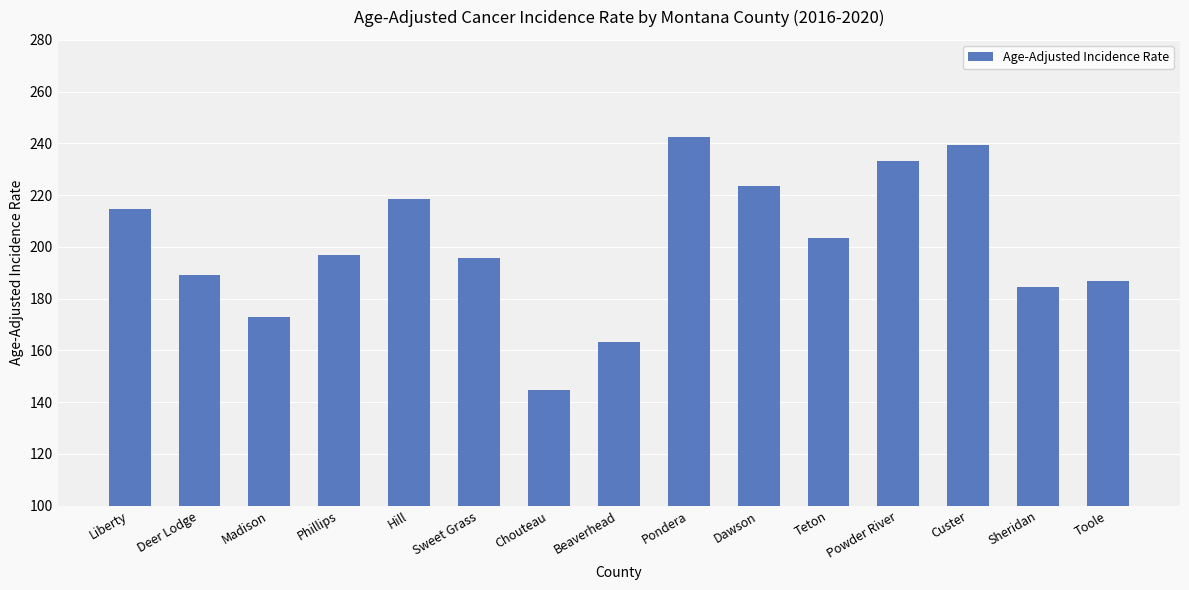

What is the greatest value displayed?

242.5